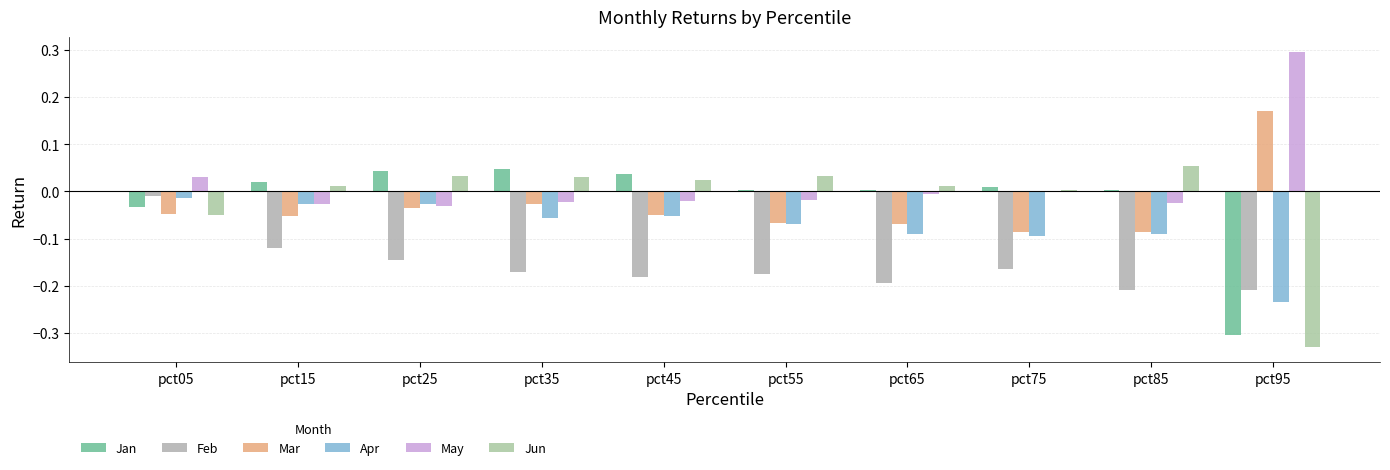

List the labels in order of Feb value, largest first.

pct05, pct15, pct25, pct75, pct35, pct55, pct45, pct65, pct95, pct85